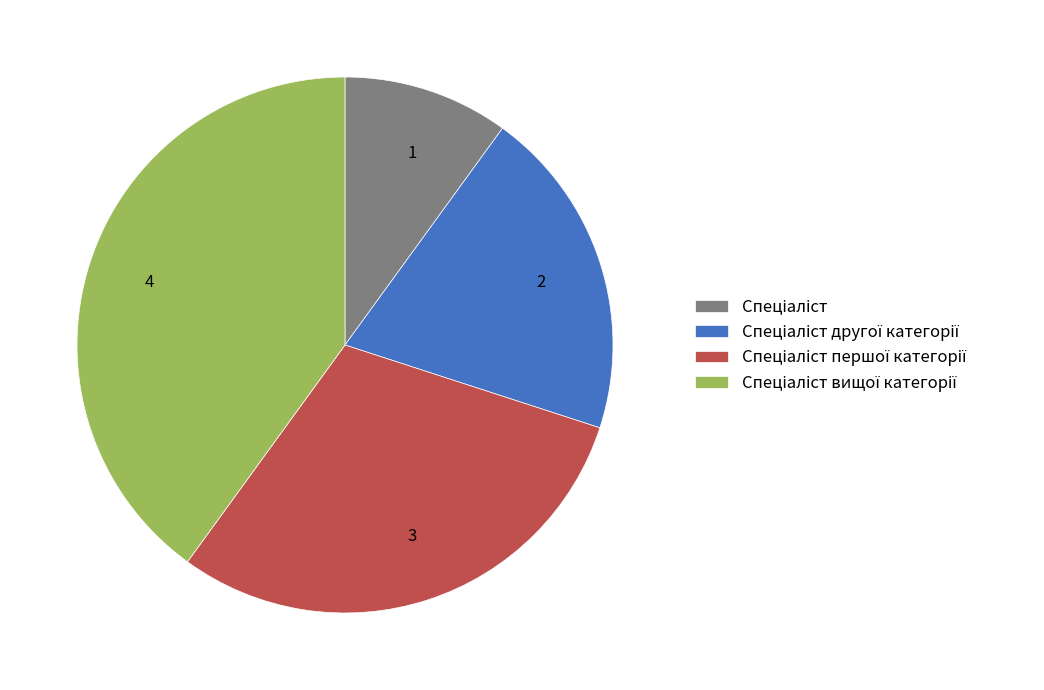

How many slices are in this pie chart?

4